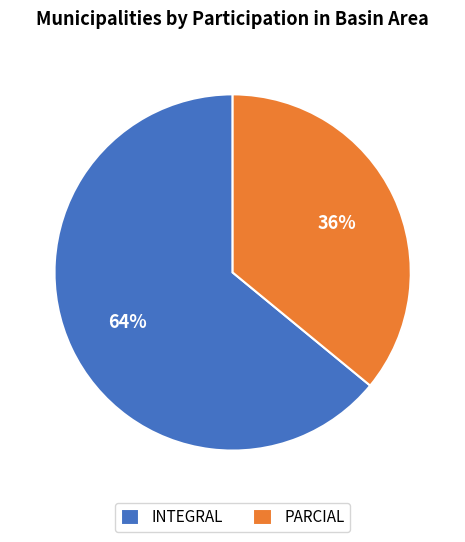

Which category accounts for the majority?

INTEGRAL